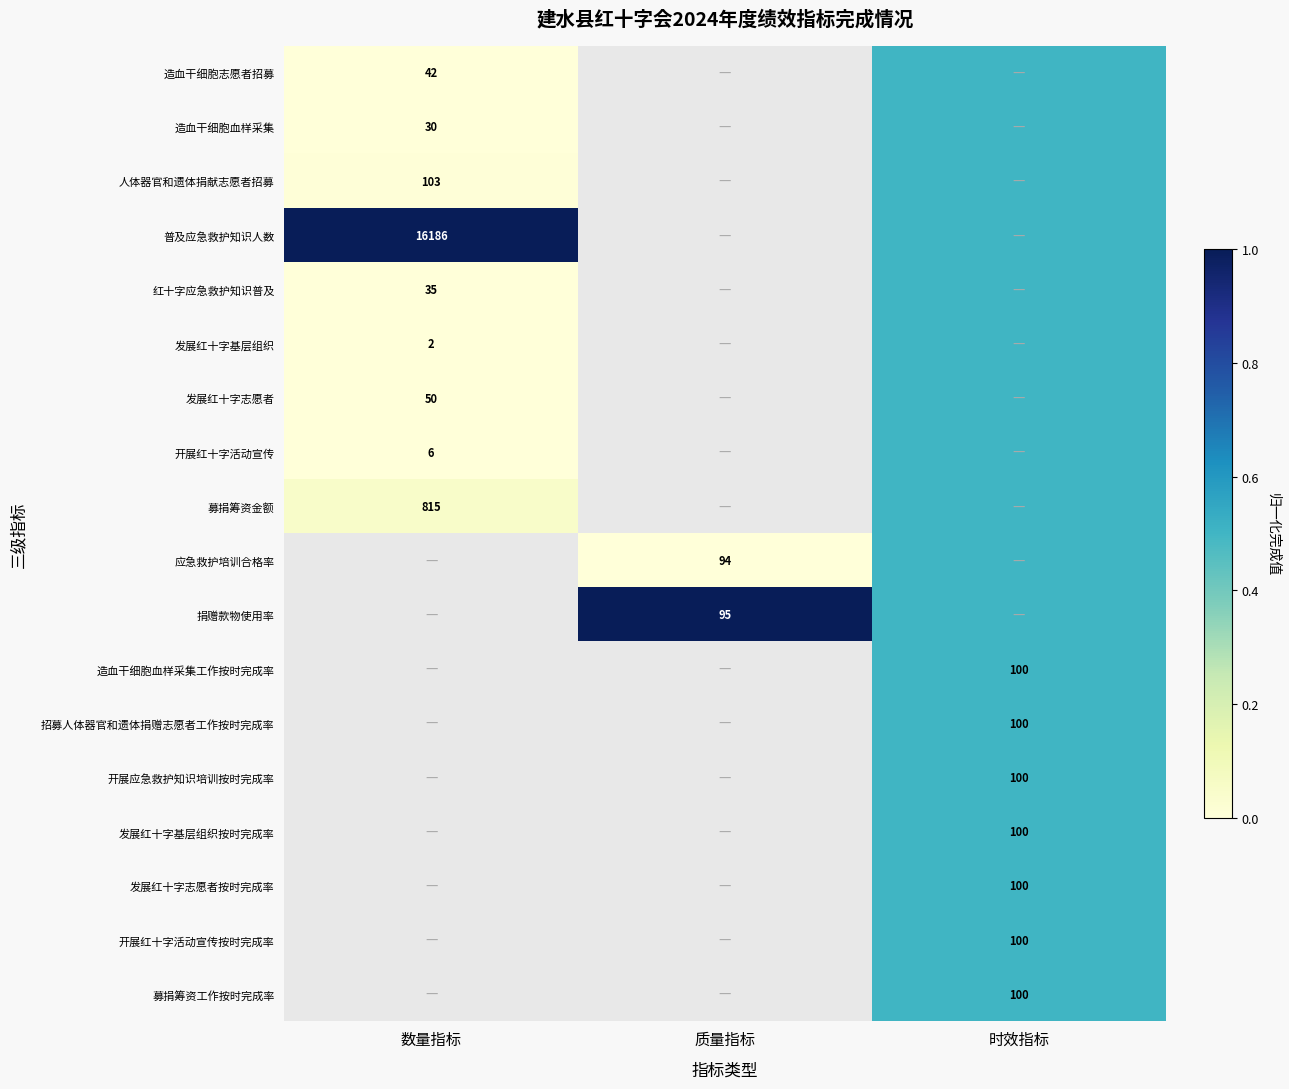

The 普及应急救护知识人数 series shows 9005.7 at 数量指标. True or false?

False